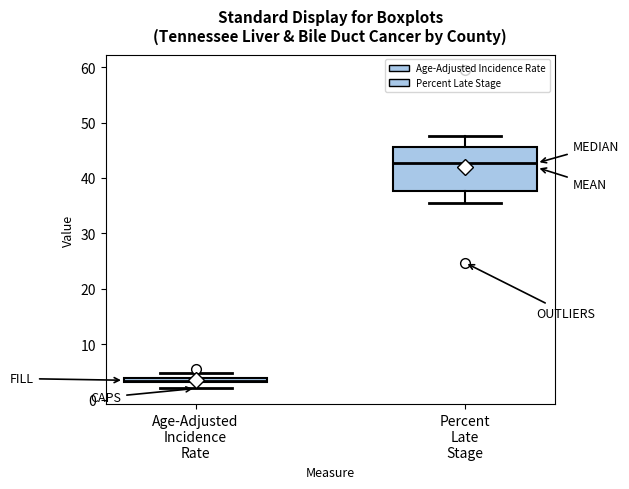

Where does the upper whisker of the box for Percent Late Stage end on the y-axis? The values are not printed on the chart, so give them approximately, as read against the axis.

48